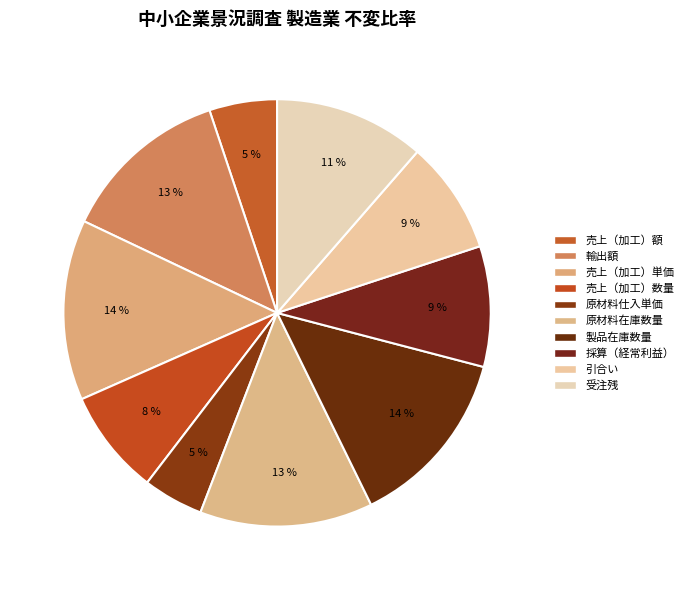

Which slice is the smallest?

原材料仕入単価